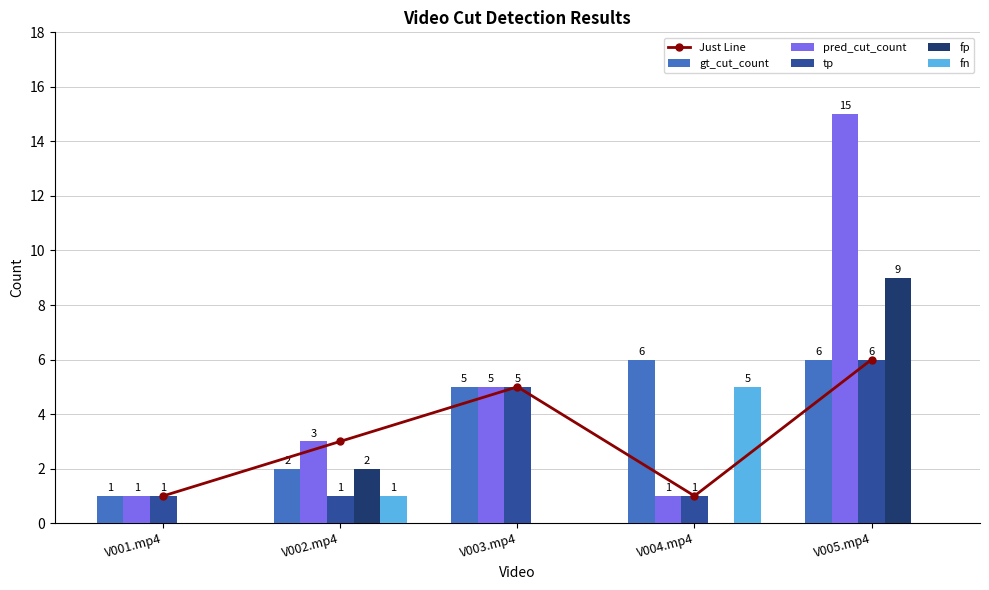

What is the difference between the maximum and minimum values in the Just Line series?

5